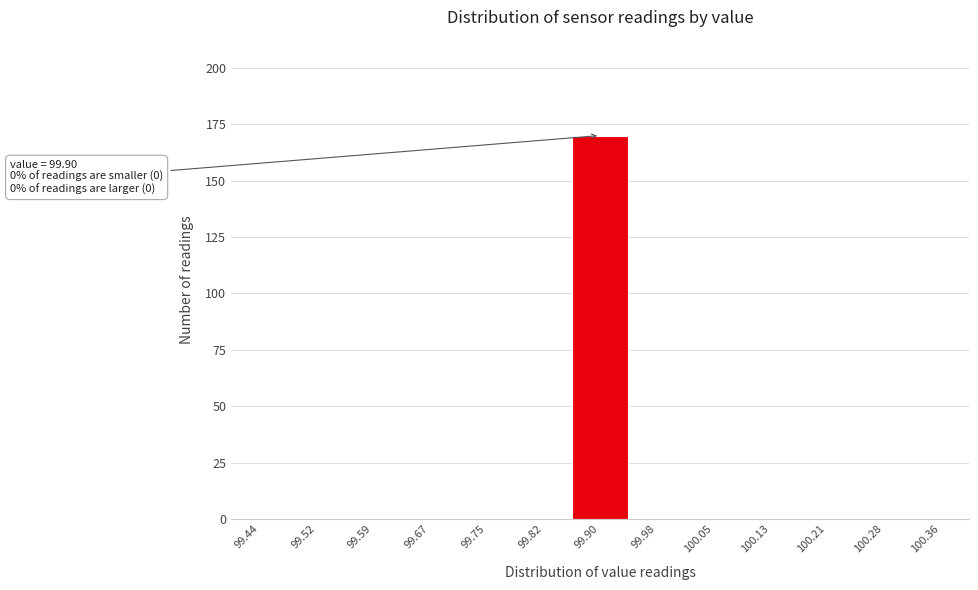

Which range on the x-axis has the tallest bar?

99.86 to 99.94